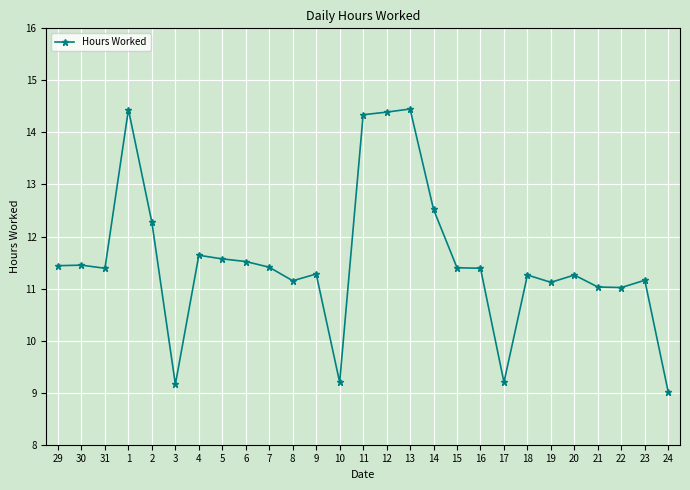

Where does the data first go above 11?

29